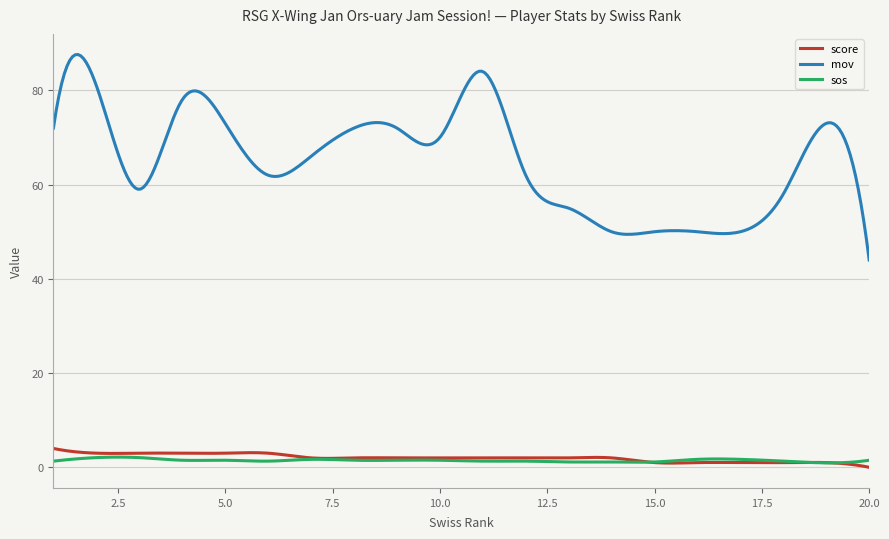

Which series has the largest total across all categories?

mov